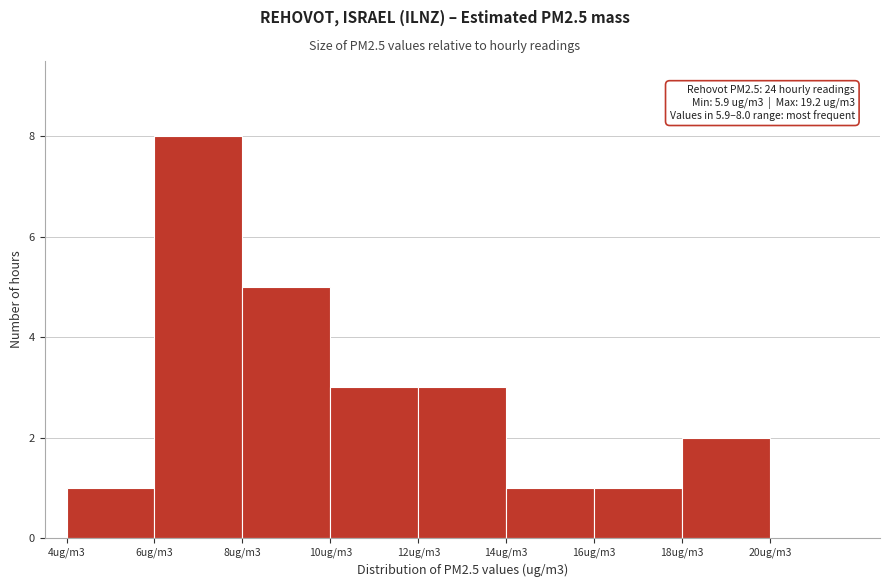

Reading left to right, extract all data points from this chart.

4ug/m3=1	6ug/m3=8	8ug/m3=5	10ug/m3=3	12ug/m3=3	14ug/m3=1	16ug/m3=1	18ug/m3=2	20ug/m3=0